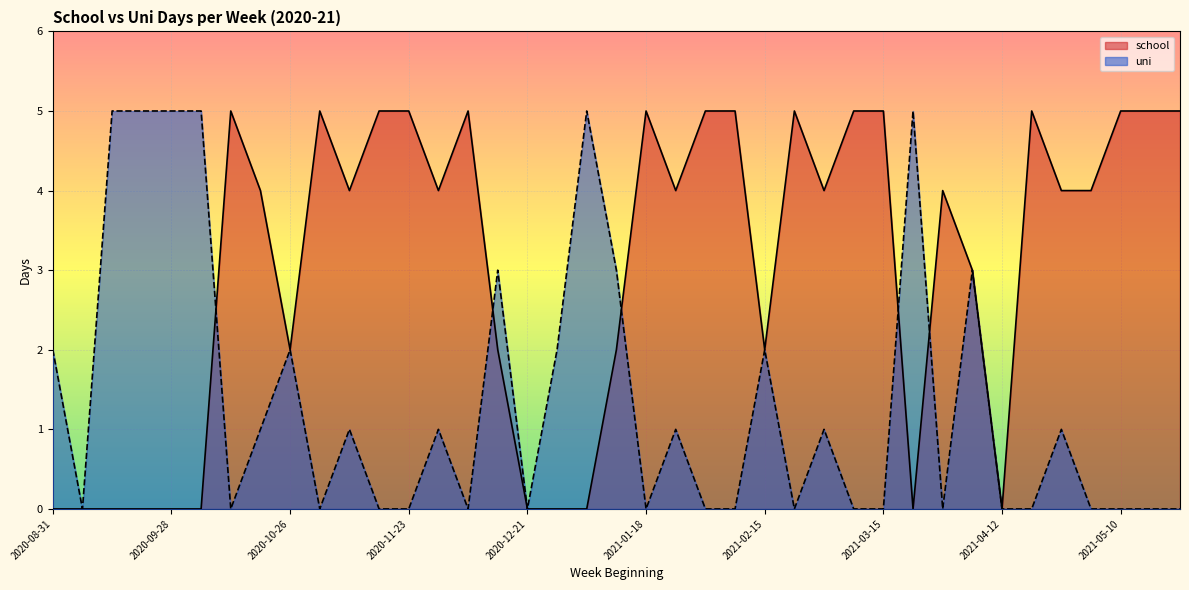

True or false: uni has more than 2 points higher than both neighbors.

True